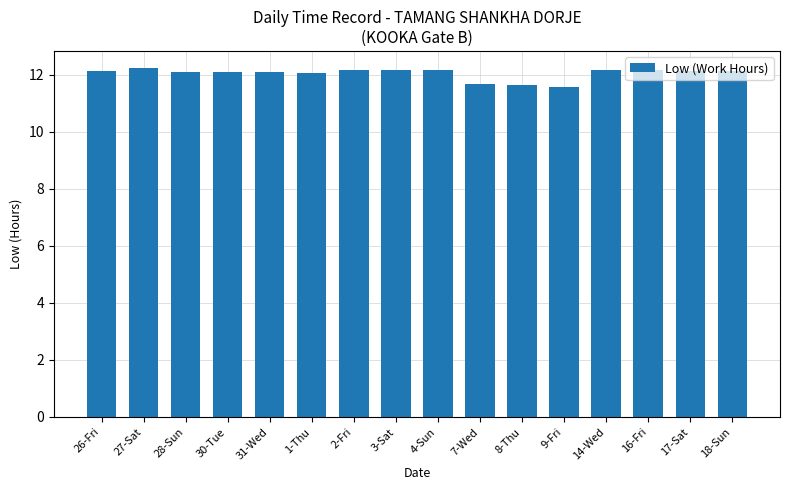

What is the value of the 8th bar from the left?

12.2